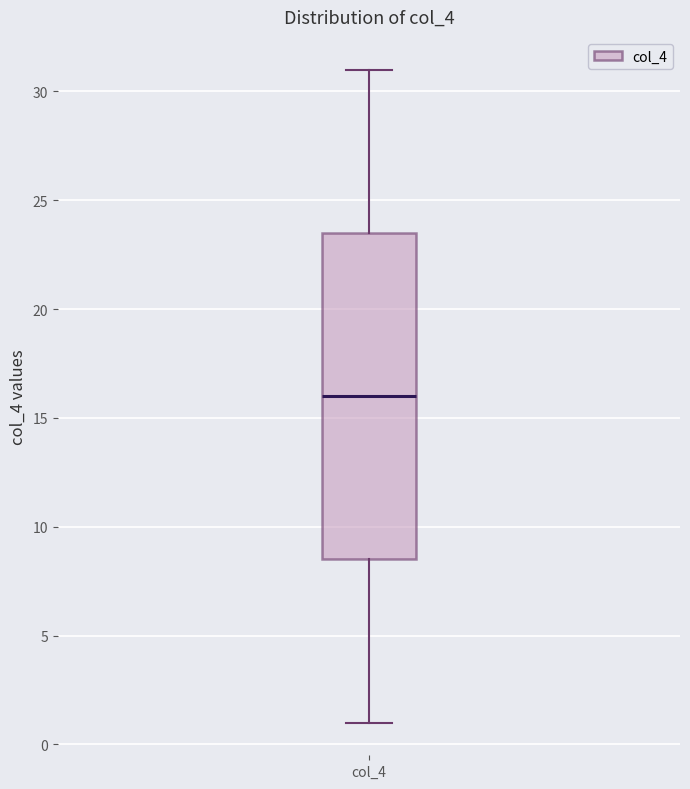

Transcribe this box plot: give where the median line is, the range the box spans, and where the two whiskers end, as read against the y-axis. The values are not printed on the chart, so give them approximately, as read against the axis.

median 16.0, box 8.5 to 23.5, whiskers 1.0 to 31.0